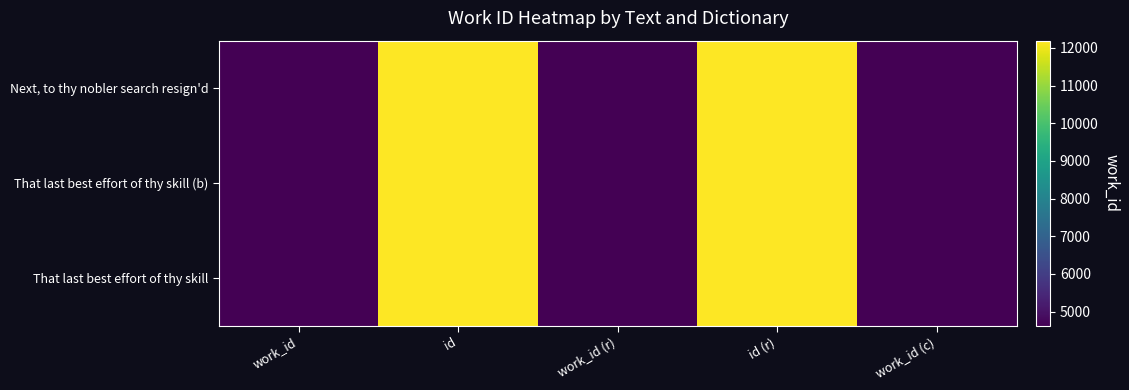

Rank the series by their maximum value, from lowest to highest.

Next, to thy nobler search resign'd, That last best effort of thy skill (b), That last best effort of thy skill